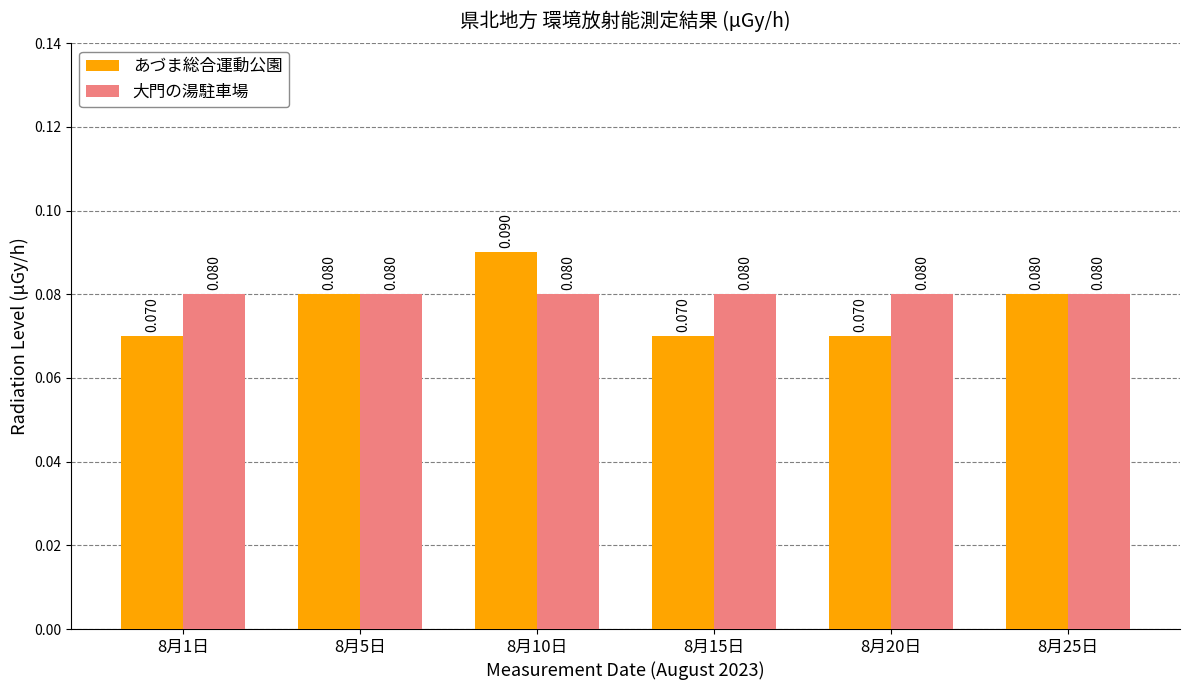

Between 8月1日 and 8月10日, which series saw the biggest shift?

あづま総合運動公園